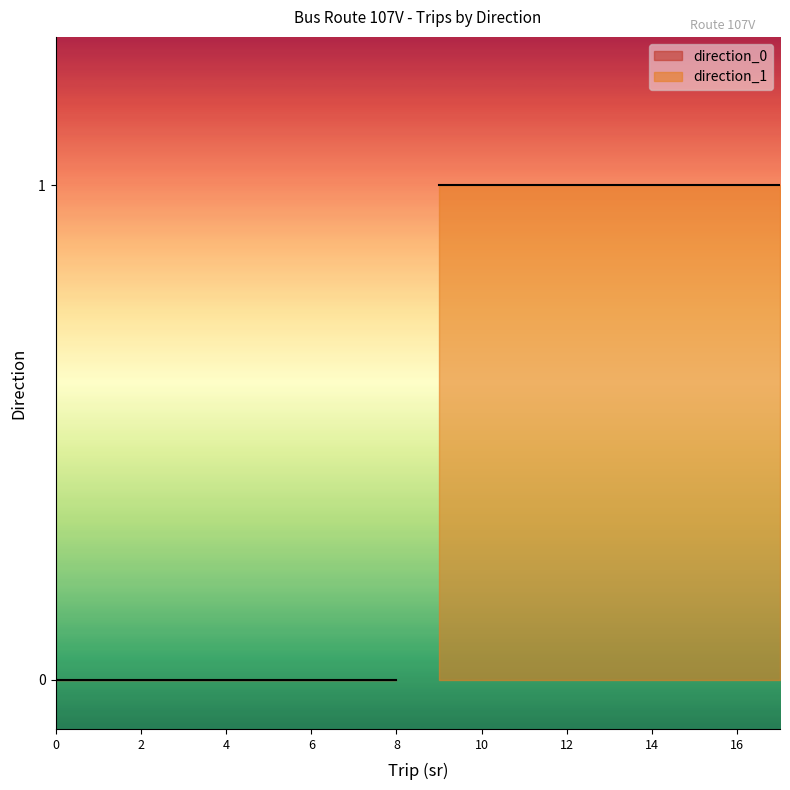

What is the total value across all series at 0?

1